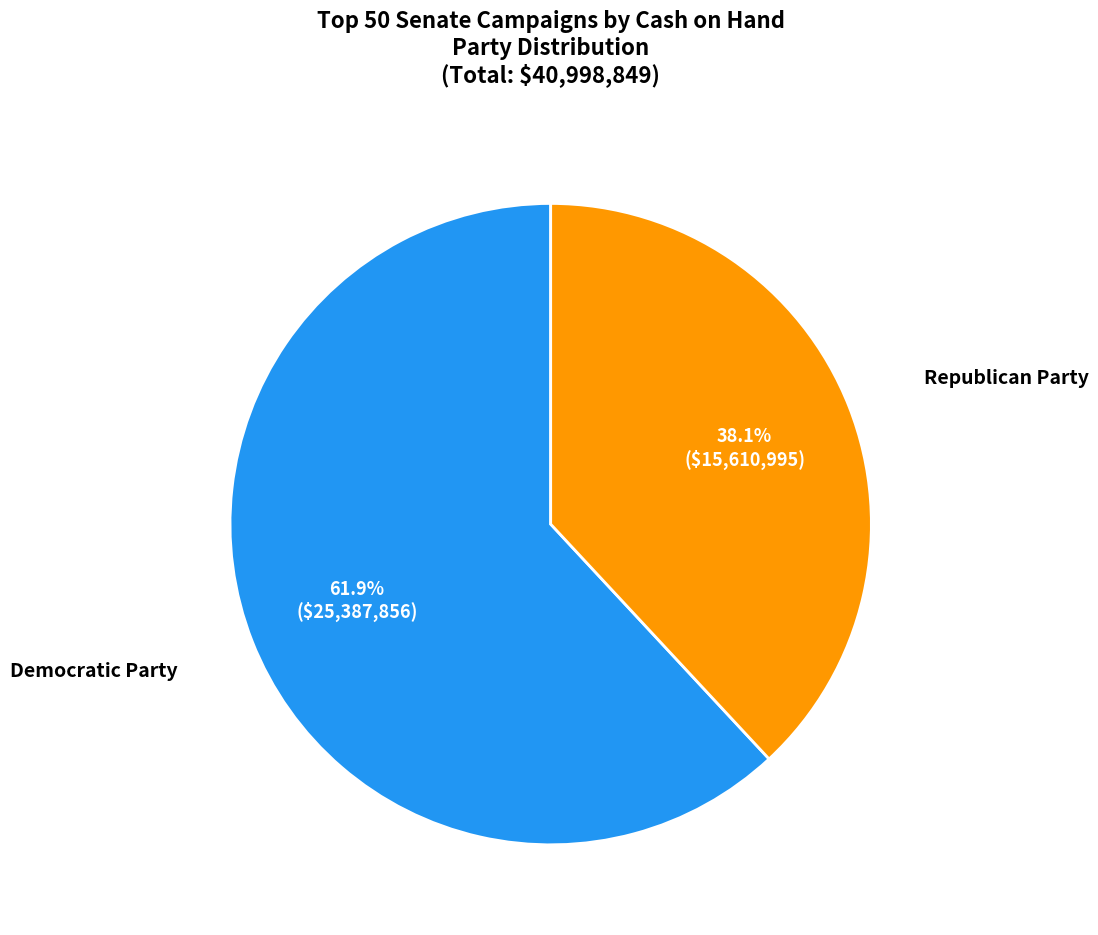

What percentage do Republican Party and Democratic Party together represent?

100.0%